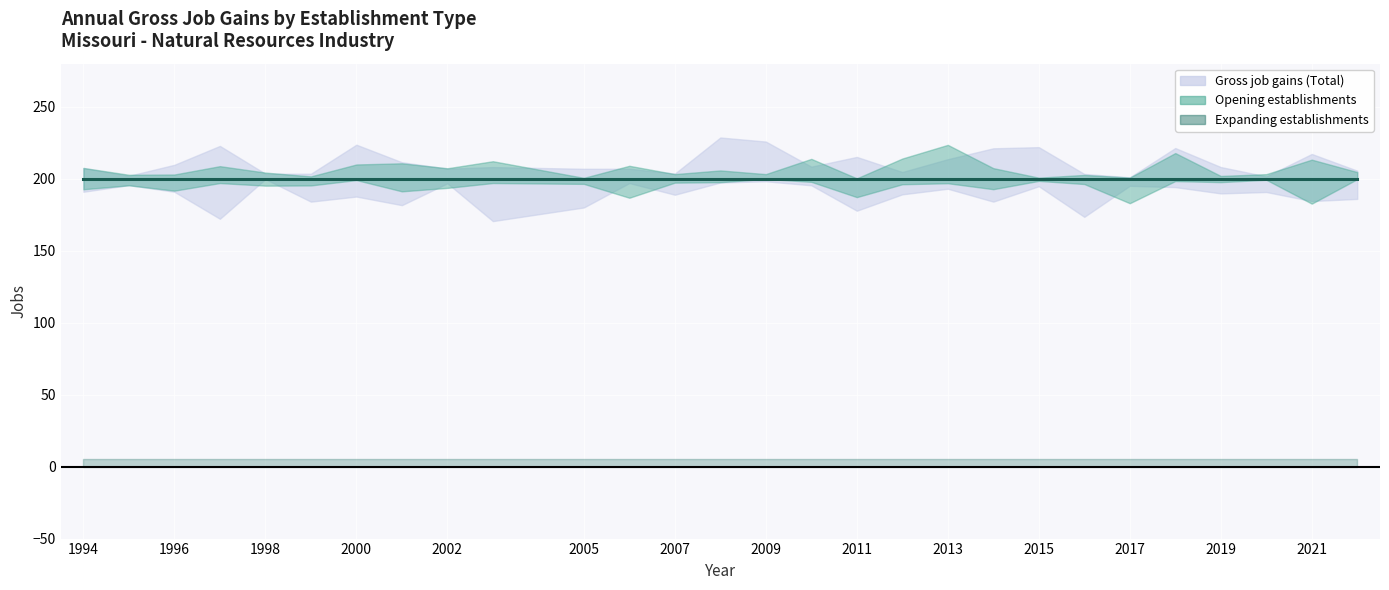

What are all the series names shown in the legend?

Gross job gains (Total), Expanding establishments, Opening establishments